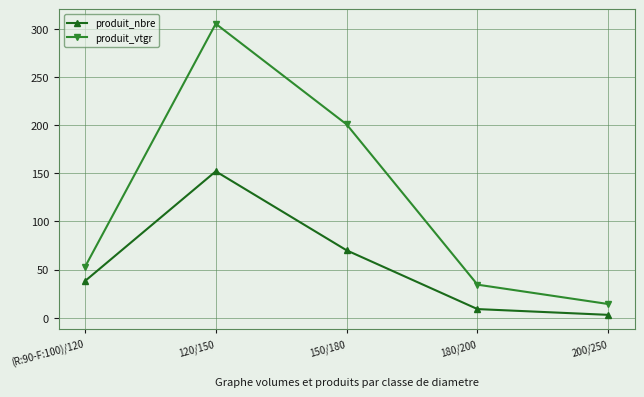

Is the value of produit_vtgr at (R:90-F:100)/120 greater than the value of produit_nbre at 120/150?

No